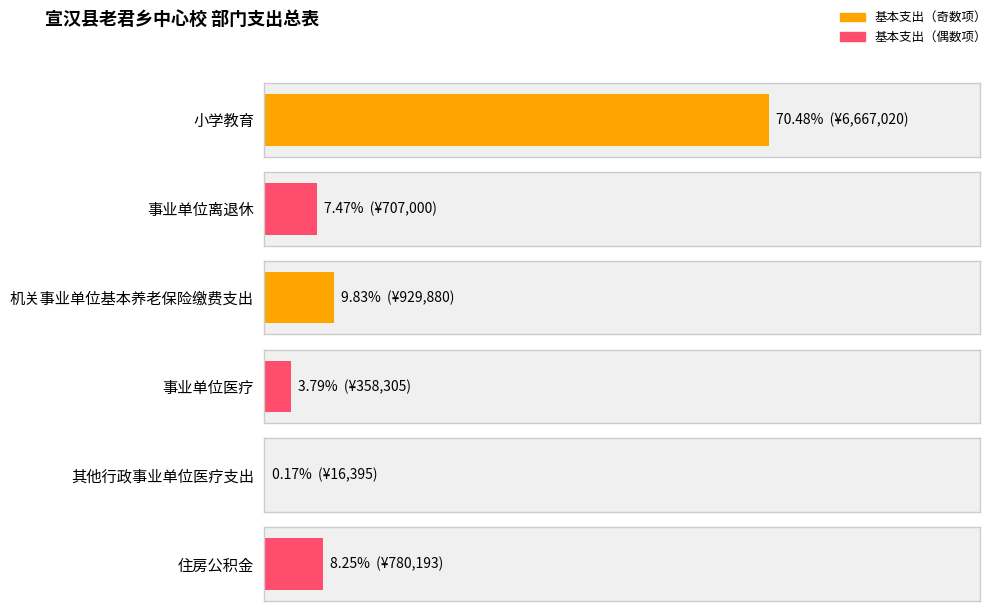

Rank the categories by value from highest to lowest.

小学教育, 机关事业单位基本养老保险缴费支出, 住房公积金, 事业单位离退休, 事业单位医疗, 其他行政事业单位医疗支出